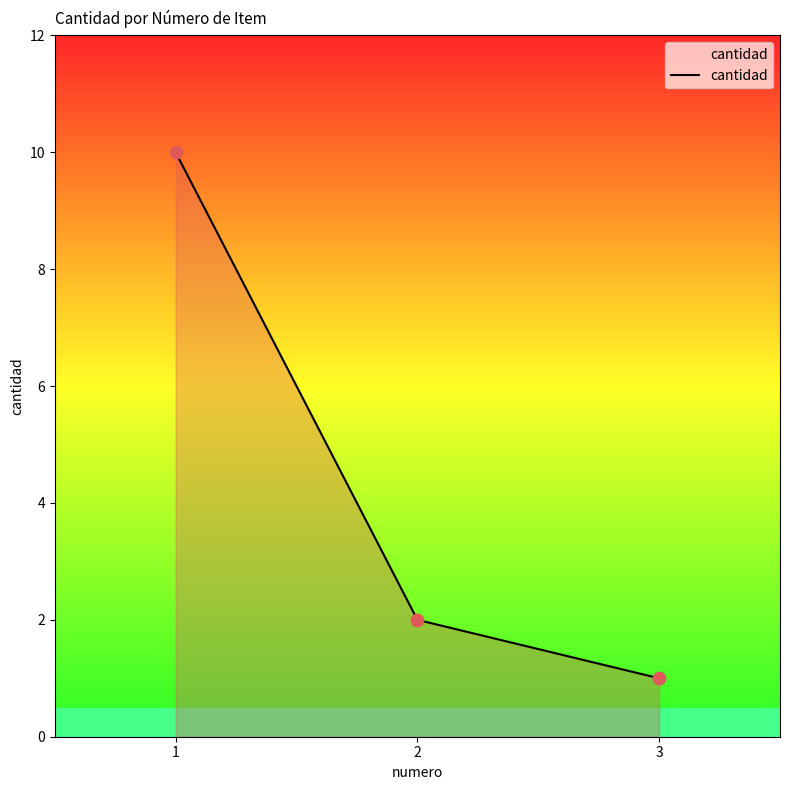

Which has a higher value, 1 or 2?

1